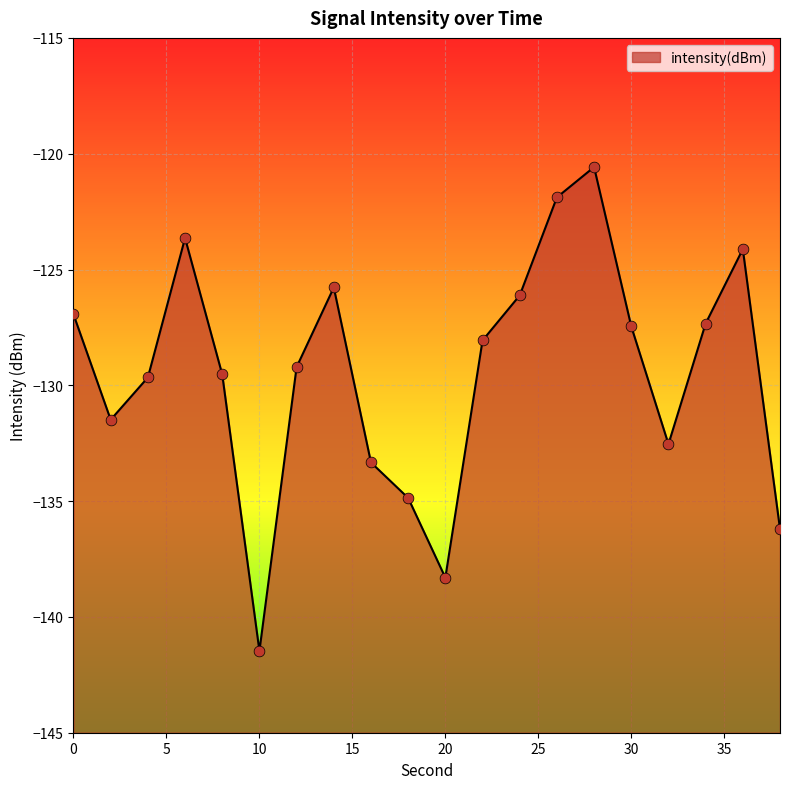

What is the change in value from 10 to 12?

+12.3